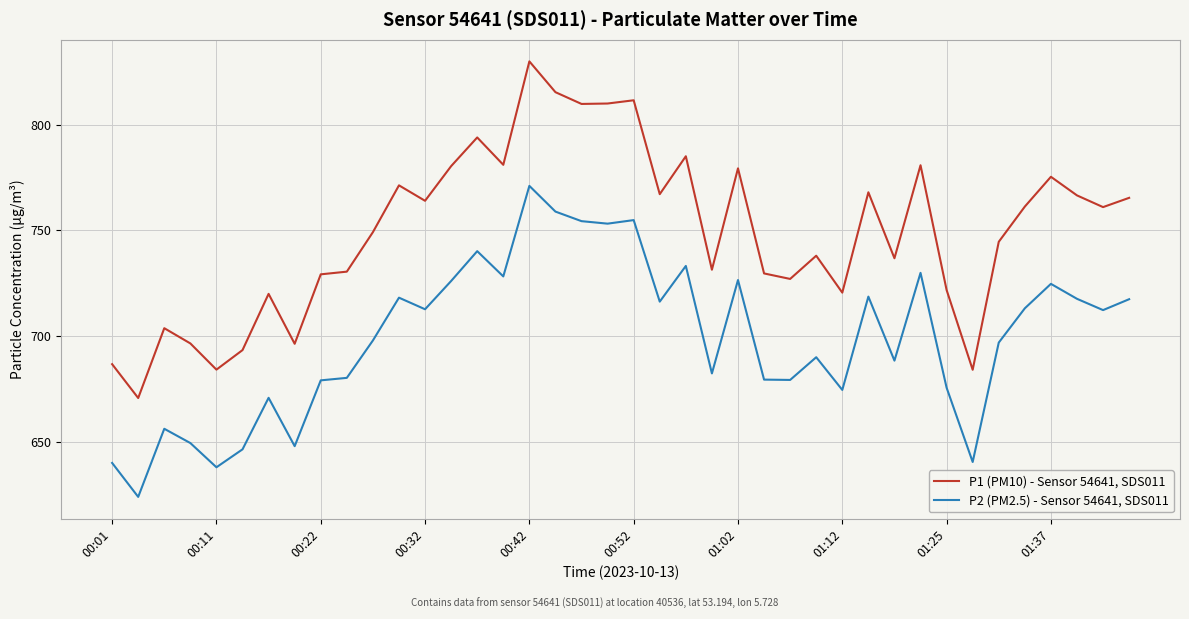

List the series in order of their peak value, lowest first.

P2 (PM2.5) - Sensor 54641, SDS011, P1 (PM10) - Sensor 54641, SDS011